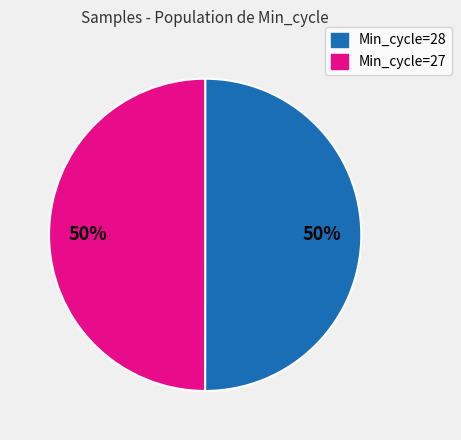

To the nearest percent, what is the average slice percentage?

50%